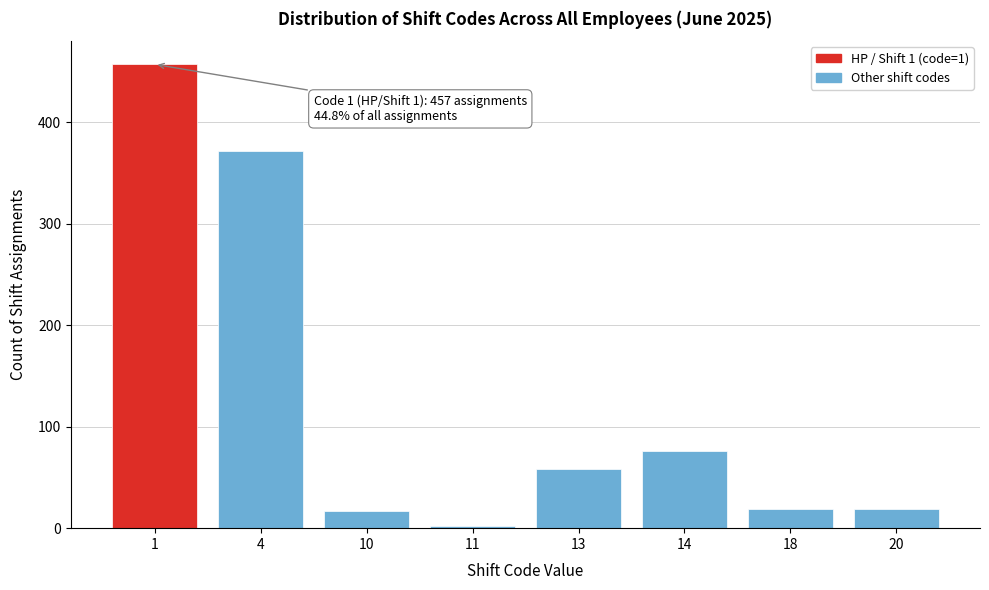

Reading left to right, list all the values displayed in this chart.

1=457	4=372	10=17	11=2	13=58	14=76	18=19	20=19